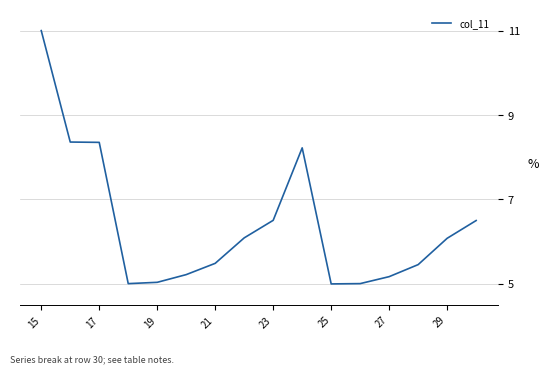

How many lines are shown in the chart?

1